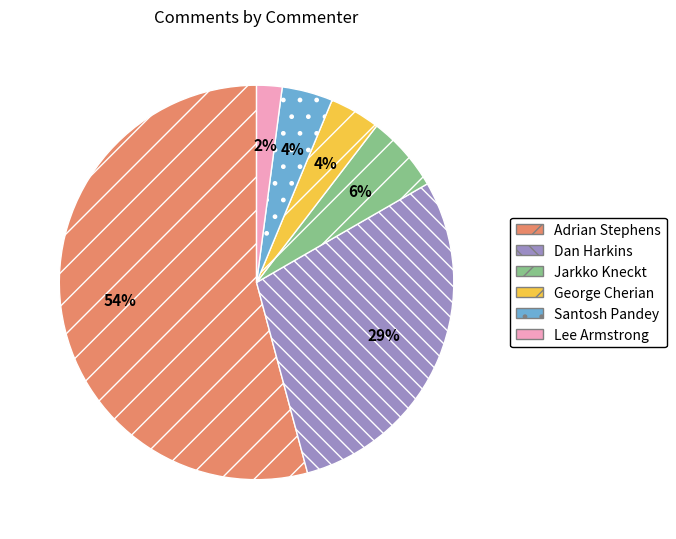

Which category accounts for the majority?

Adrian Stephens